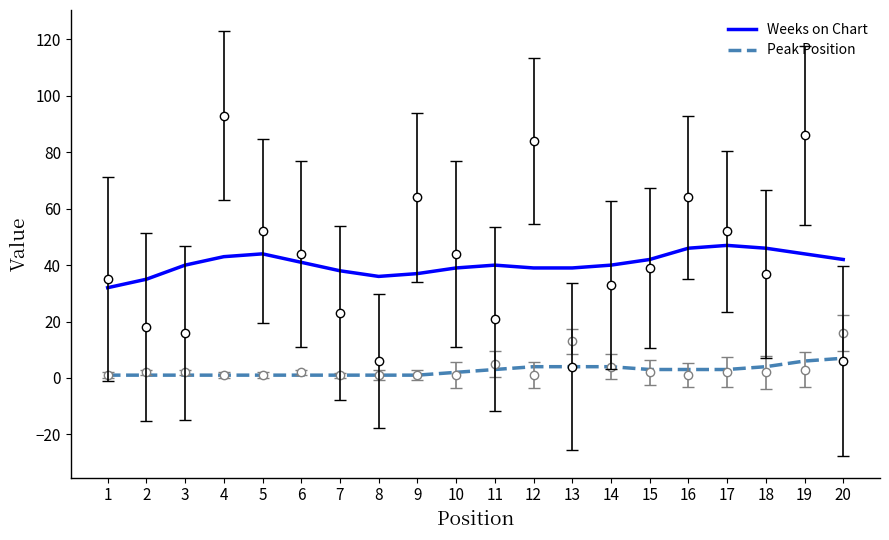

Rank the series by their average value, from highest to lowest.

Weeks on Chart, Peak Position